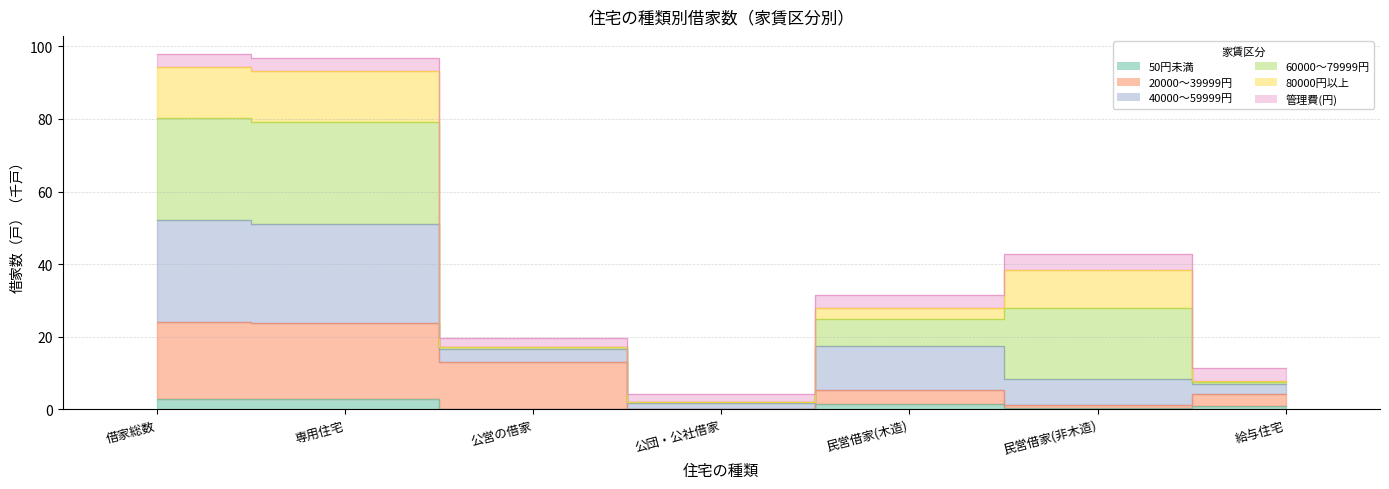

True or false: 20000～39999円 and 50円未満 intersect in this chart.

False